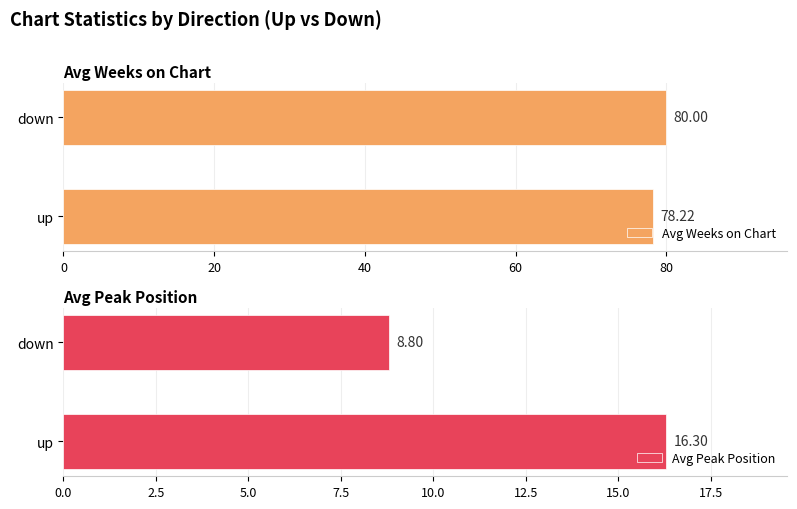

What is the difference between the maximum and minimum values in the Avg Weeks on Chart series?

1.8